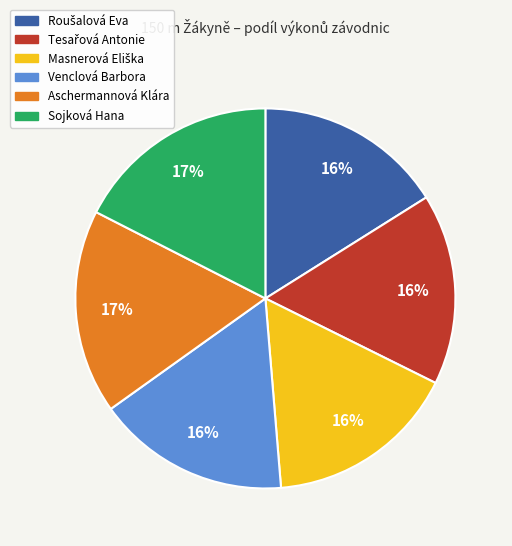

To the nearest percent, what percentage of the pie is Venclová Barbora?

16%